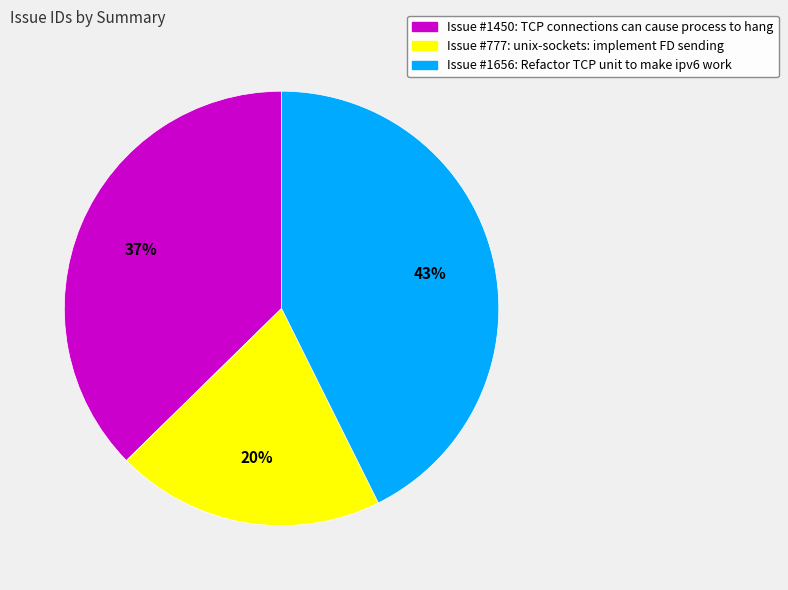

To the nearest percent, what is the difference between the largest and smallest slice percentages?

23%